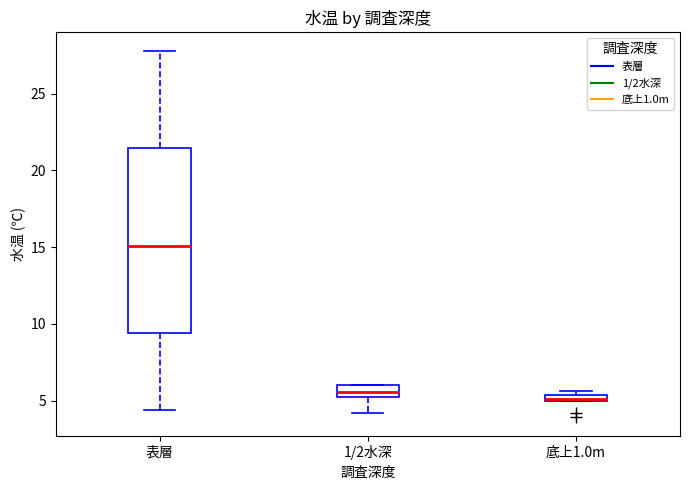

Comparing the boxes themselves (not the whiskers), which one is the tallest?

表層